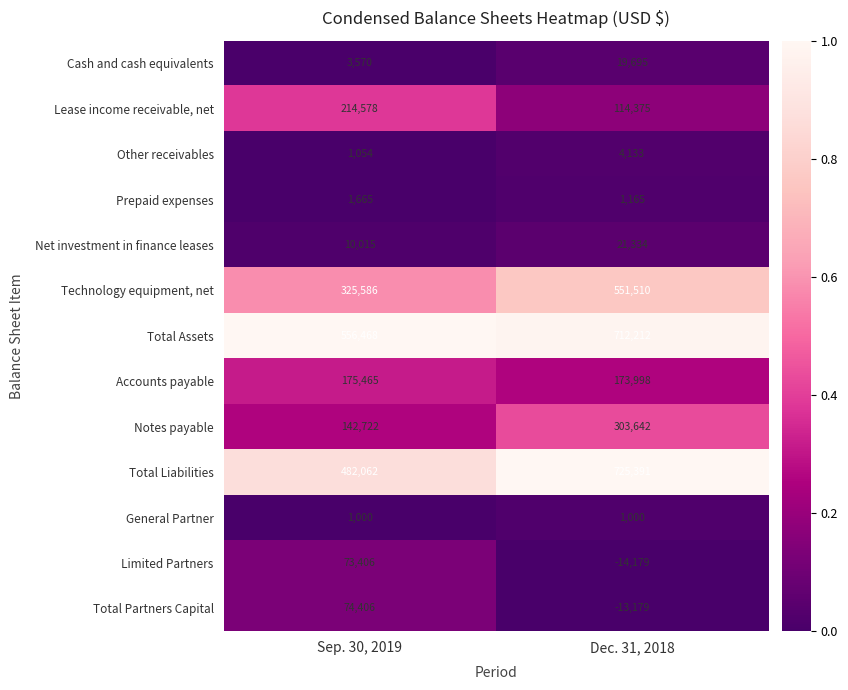

Reading left to right, transcribe all the data shown in this chart.

Cash and cash equivalents: Sep. 30, 2019=3570	Dec. 31, 2018=19695
Lease income receivable, net: Sep. 30, 2019=214578	Dec. 31, 2018=114375
Other receivables: Sep. 30, 2019=1054	Dec. 31, 2018=4133
Prepaid expenses: Sep. 30, 2019=1665	Dec. 31, 2018=1165
Net investment in finance leases: Sep. 30, 2019=10015	Dec. 31, 2018=21334
Technology equipment, net: Sep. 30, 2019=325586	Dec. 31, 2018=551510
Total Assets: Sep. 30, 2019=556468	Dec. 31, 2018=712212
Accounts payable: Sep. 30, 2019=175465	Dec. 31, 2018=173998
Notes payable: Sep. 30, 2019=142722	Dec. 31, 2018=303642
Total Liabilities: Sep. 30, 2019=482062	Dec. 31, 2018=725391
General Partner: Sep. 30, 2019=1000	Dec. 31, 2018=1000
Limited Partners: Sep. 30, 2019=73406	Dec. 31, 2018=-14179
Total Partners Capital: Sep. 30, 2019=74406	Dec. 31, 2018=-13179